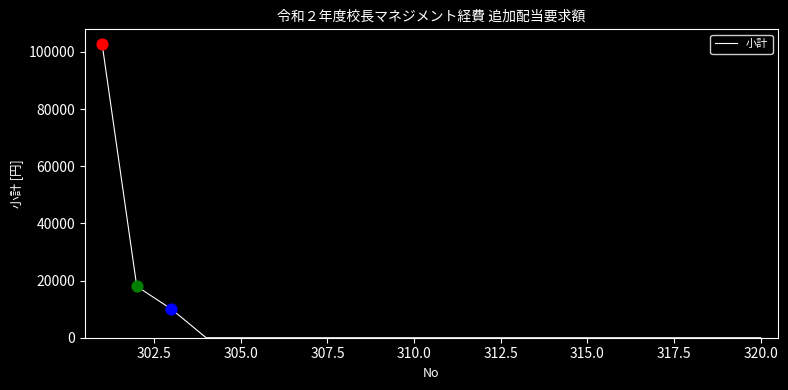

What is the difference between the maximum and minimum values?

102777